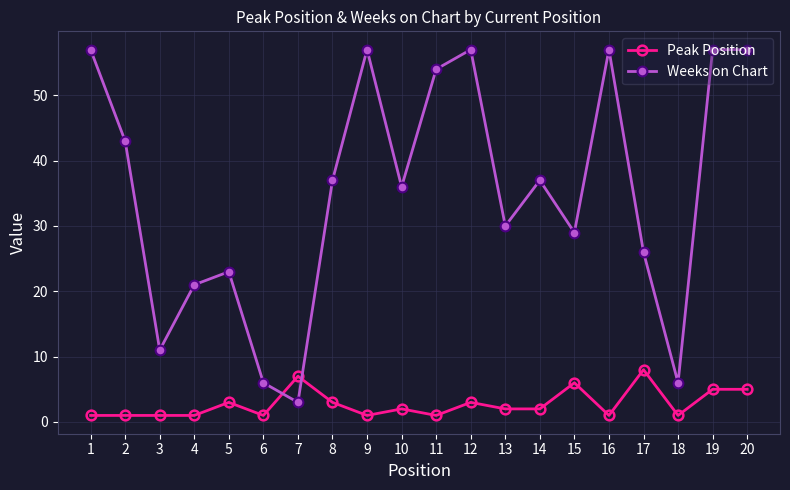

True or false: Peak Position has a value of 1 at 16.

True